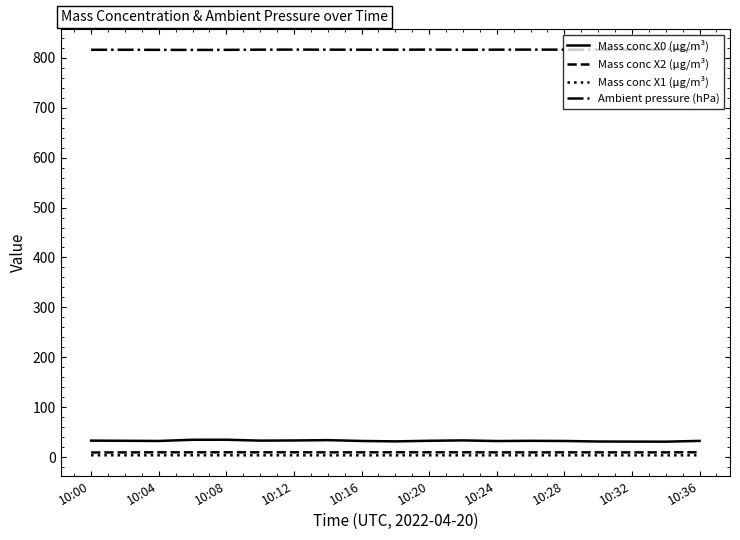

Which series has the widest spread of values?

Mass conc X0 (μg/m³)